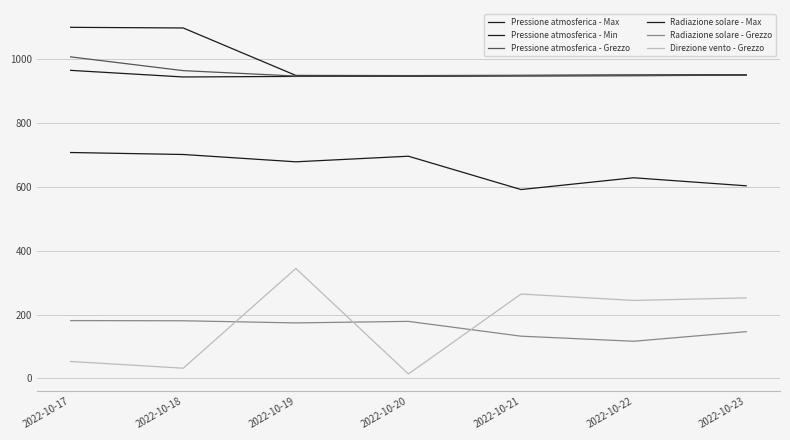

What is the value of the Radiazione solare - Grezzo point at the 6th from the left?

116.3